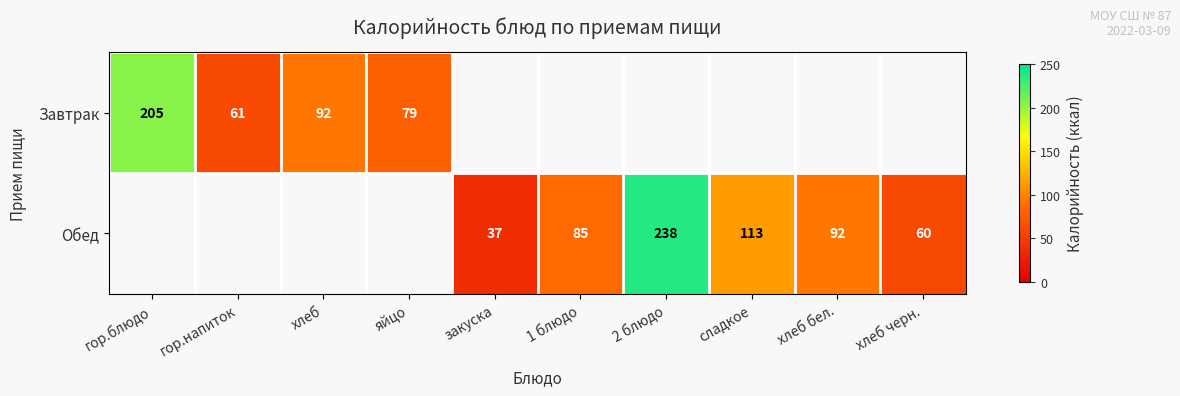

At which category does the chart reach its peak across all series?

2 блюдо